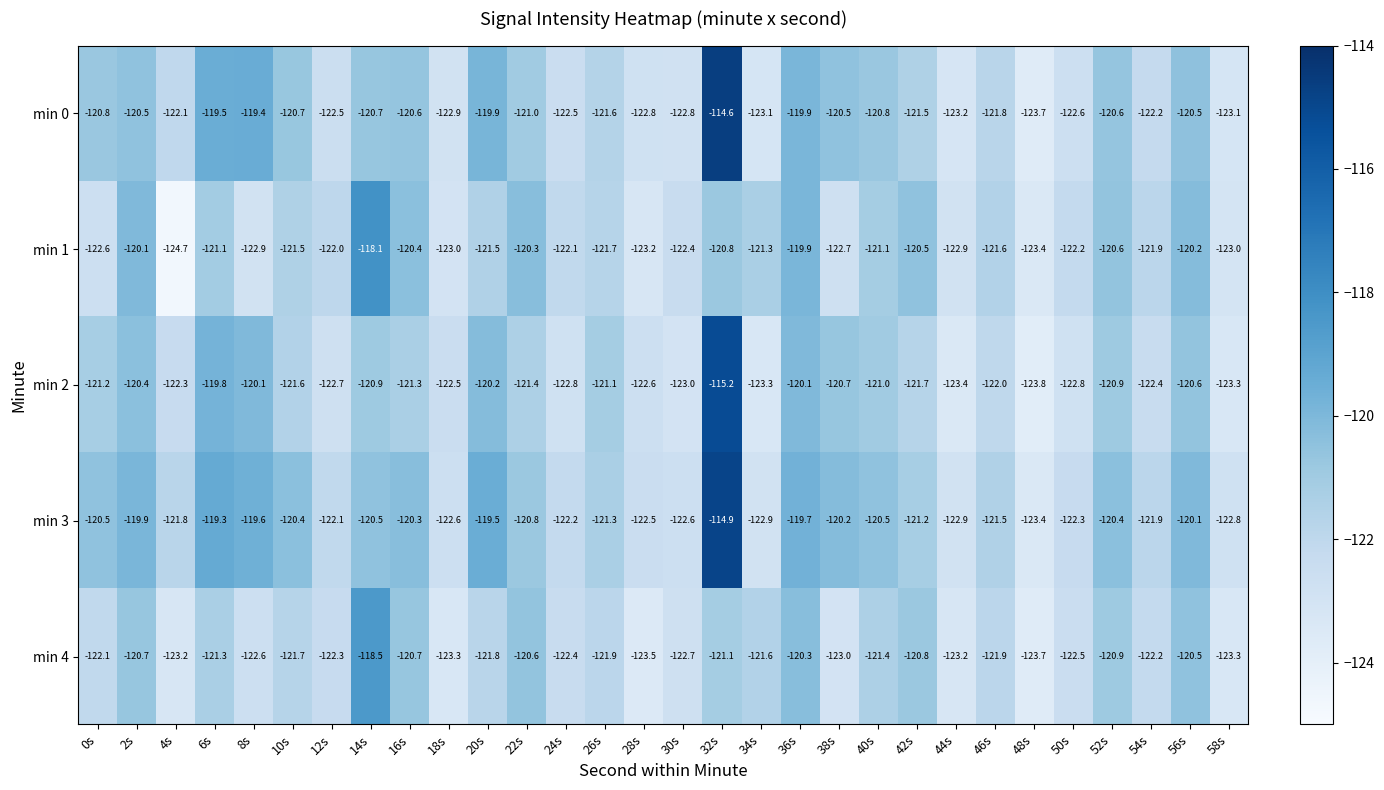

What is the average value of the min 3 series?

-121.0